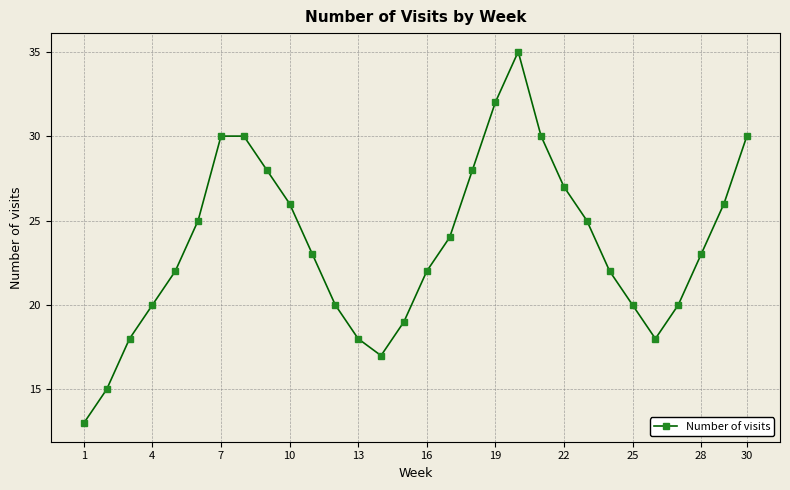

Does the chart display data point markers on the line(s)?

Yes